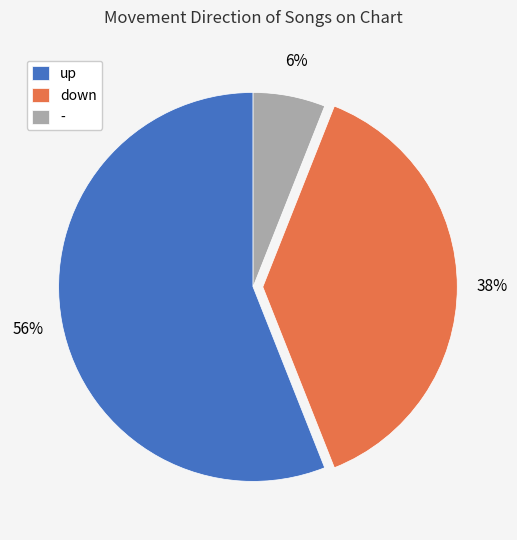

How many segments does this pie chart have?

3